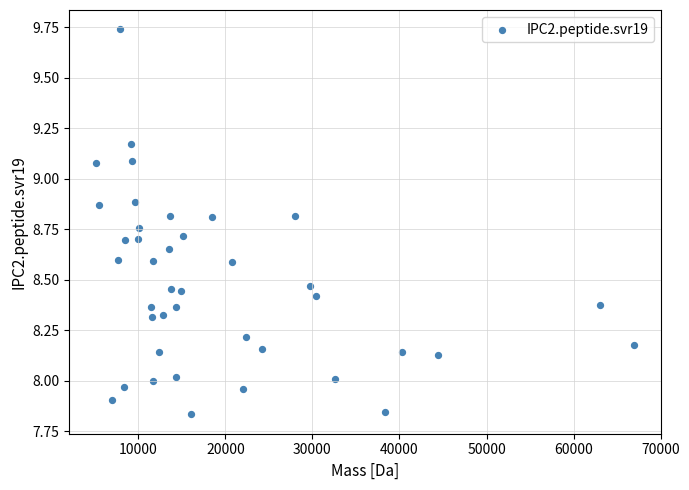

What is the range of Y values (max minus min)?

1.9